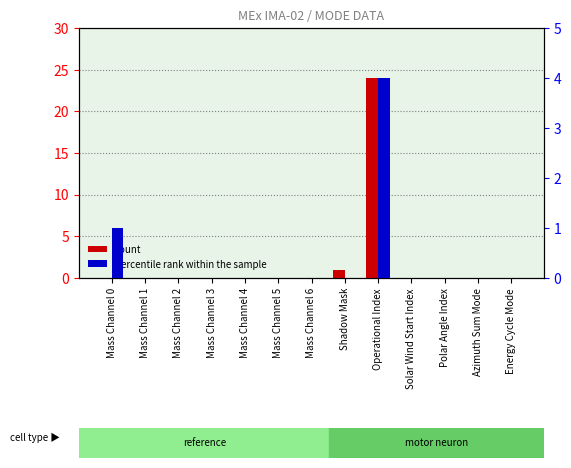

What is the label of the 5th bar from the left?

Mass Channel 4